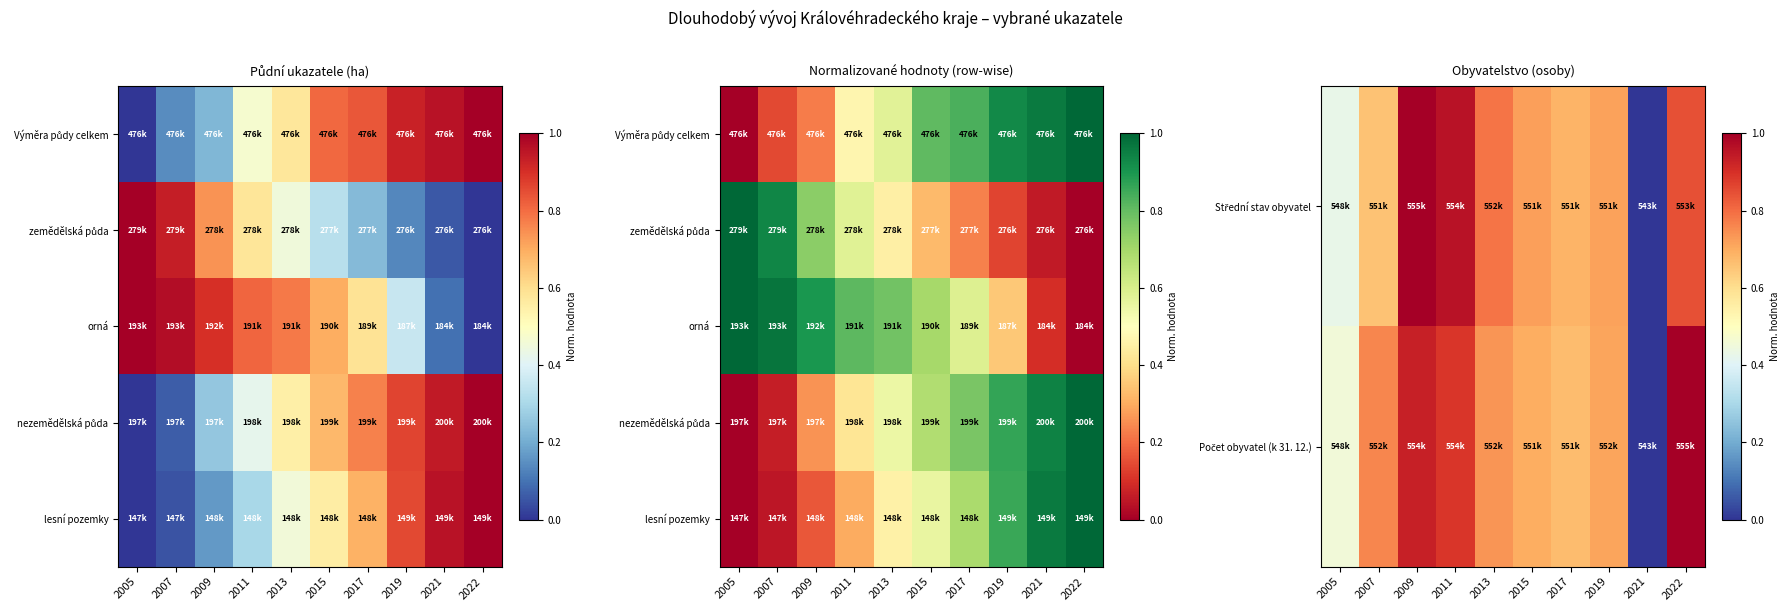

The Střední stav obyvatel series shows 0.0 at 2021. True or false?

True